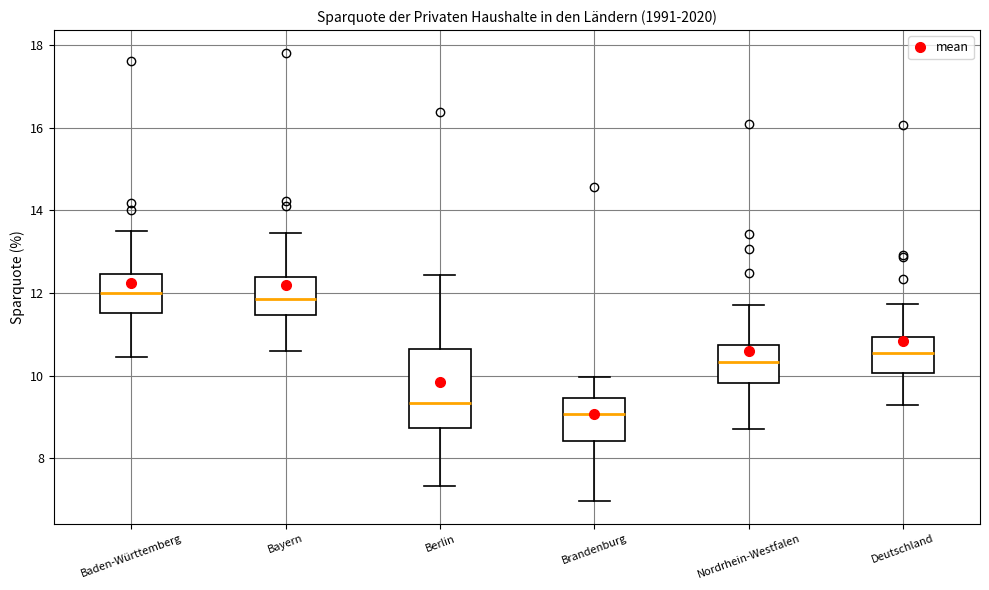

Which box's median line is the lowest?

Brandenburg